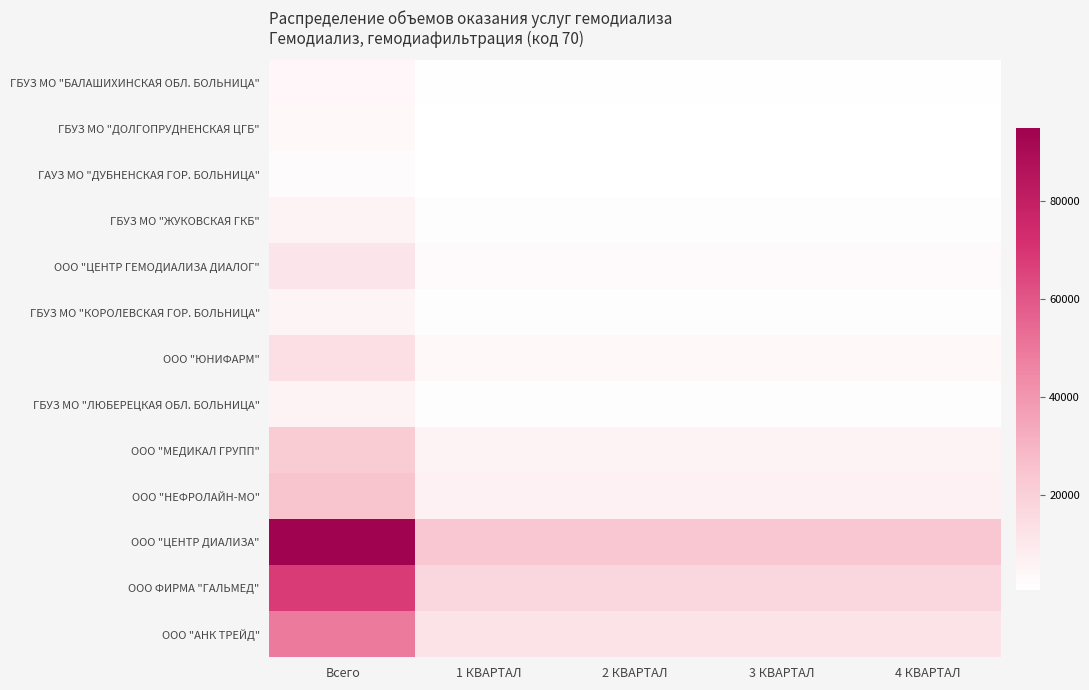

Reading left to right, list all the values displayed in this chart.

ГБУЗ МО "БАЛАШИХИНСКАЯ ОБЛ. БОЛЬНИЦА": Всего=4042	1 КВАРТАЛ=1011	2 КВАРТАЛ=1010	3 КВАРТАЛ=1011	4 КВАРТАЛ=1010
ГБУЗ МО "ДОЛГОПРУДНЕНСКАЯ ЦГБ": Всего=3276	1 КВАРТАЛ=819	2 КВАРТАЛ=819	3 КВАРТАЛ=819	4 КВАРТАЛ=819
ГАУЗ МО "ДУБНЕНСКАЯ ГОР. БОЛЬНИЦА": Всего=2177	1 КВАРТАЛ=544	2 КВАРТАЛ=545	3 КВАРТАЛ=544	4 КВАРТАЛ=544
ГБУЗ МО "ЖУКОВСКАЯ ГКБ": Всего=5712	1 КВАРТАЛ=1428	2 КВАРТАЛ=1428	3 КВАРТАЛ=1428	4 КВАРТАЛ=1428
ООО "ЦЕНТР ГЕМОДИАЛИЗА ДИАЛОГ": Всего=11203	1 КВАРТАЛ=2801	2 КВАРТАЛ=2801	3 КВАРТАЛ=2801	4 КВАРТАЛ=2800
ГБУЗ МО "КОРОЛЕВСКАЯ ГОР. БОЛЬНИЦА": Всего=5236	1 КВАРТАЛ=1309	2 КВАРТАЛ=1309	3 КВАРТАЛ=1309	4 КВАРТАЛ=1309
ООО "ЮНИФАРМ": Всего=13649	1 КВАРТАЛ=3412	2 КВАРТАЛ=3413	3 КВАРТАЛ=3412	4 КВАРТАЛ=3412
ГБУЗ МО "ЛЮБЕРЕЦКАЯ ОБЛ. БОЛЬНИЦА": Всего=5548	1 КВАРТАЛ=1378	2 КВАРТАЛ=1415	3 КВАРТАЛ=1378	4 КВАРТАЛ=1377
ООО "МЕДИКАЛ ГРУПП": Всего=21886	1 КВАРТАЛ=5472	2 КВАРТАЛ=5471	3 КВАРТАЛ=5472	4 КВАРТАЛ=5471
ООО "НЕФРОЛАЙН-МО": Всего=24412	1 КВАРТАЛ=6103	2 КВАРТАЛ=6103	3 КВАРТАЛ=6103	4 КВАРТАЛ=6103
ООО "ЦЕНТР ДИАЛИЗА": Всего=95030	1 КВАРТАЛ=23758	2 КВАРТАЛ=23757	3 КВАРТАЛ=23758	4 КВАРТАЛ=23757
ООО ФИРМА "ГАЛЬМЕД": Всего=68056	1 КВАРТАЛ=17014	2 КВАРТАЛ=17014	3 КВАРТАЛ=17014	4 КВАРТАЛ=17014
ООО "АНК ТРЕЙД": Всего=49153	1 КВАРТАЛ=12288	2 КВАРТАЛ=12289	3 КВАРТАЛ=12288	4 КВАРТАЛ=12288